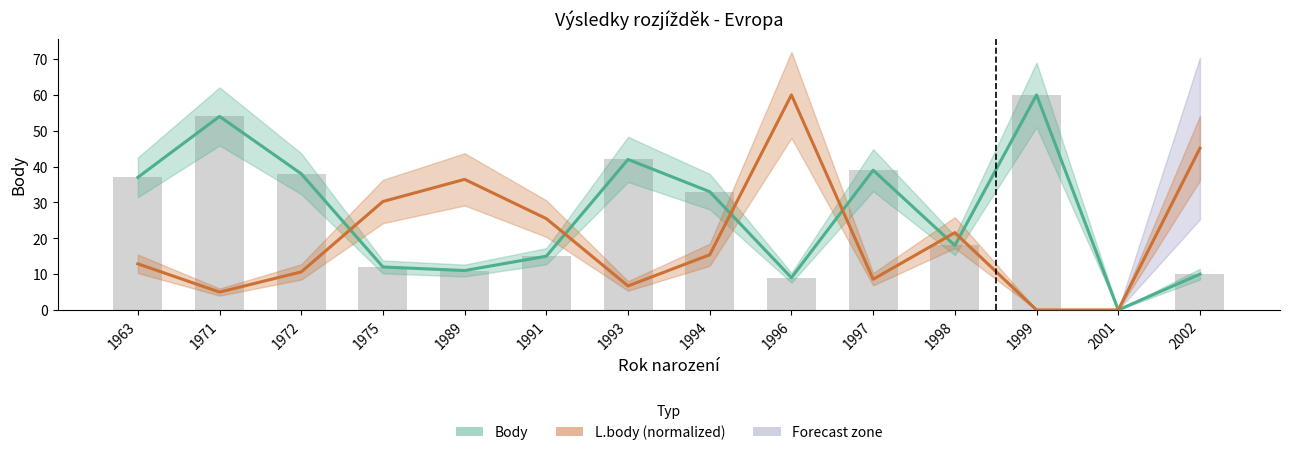

Which series changed the most between 1989 and 1999?

Body